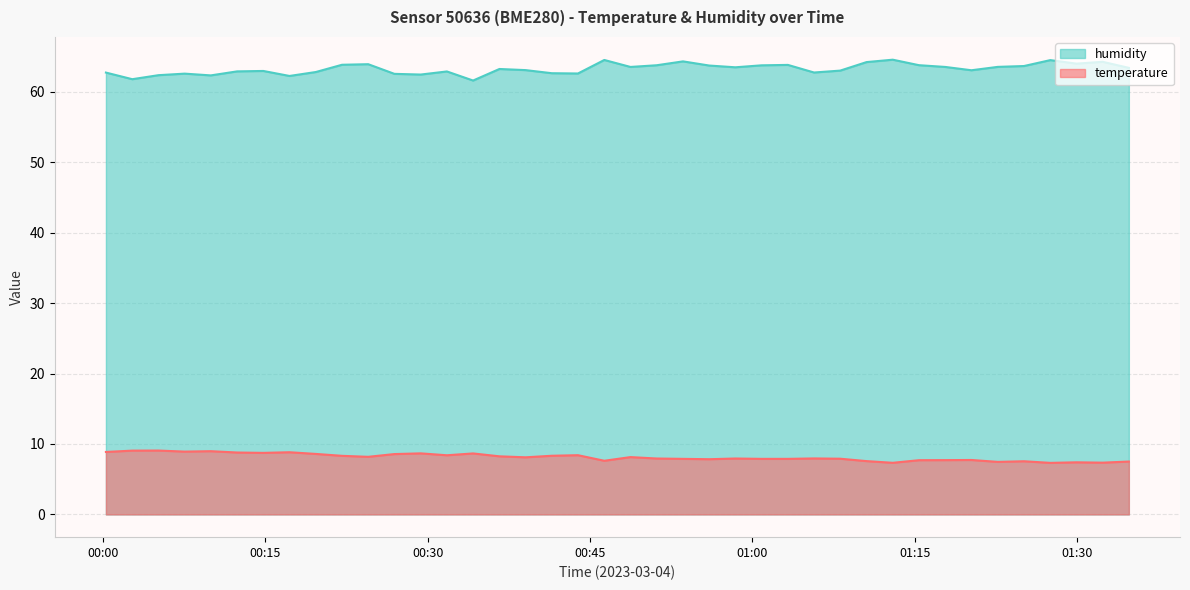

What is the greatest value displayed?

64.6